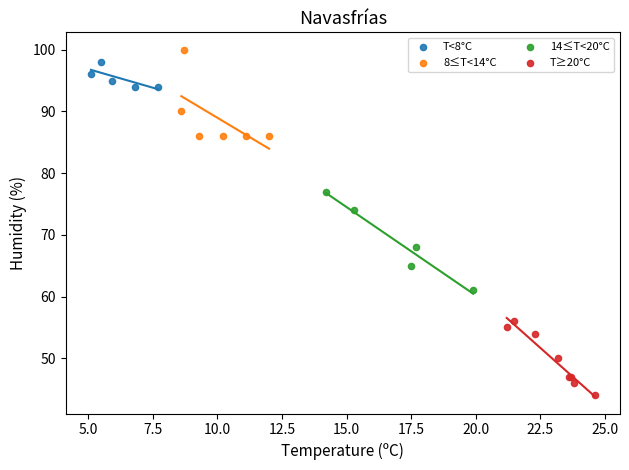

Which series contains the lowest Y value?

T≥20°C